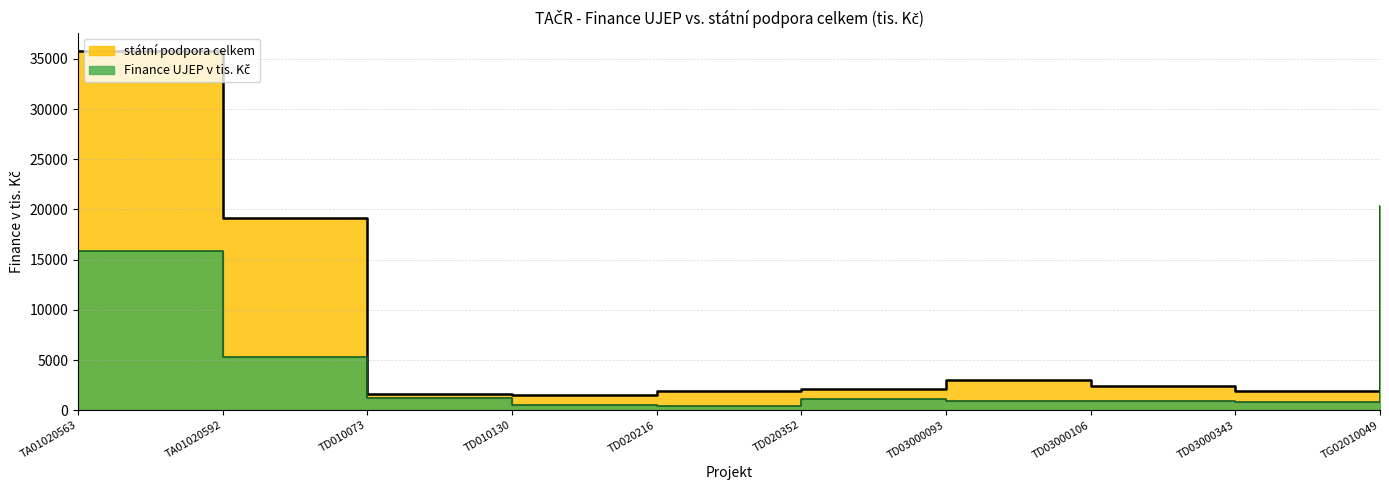

What are all the series names shown in the legend?

Finance UJEP v tis. Kč, státní podpora celkem